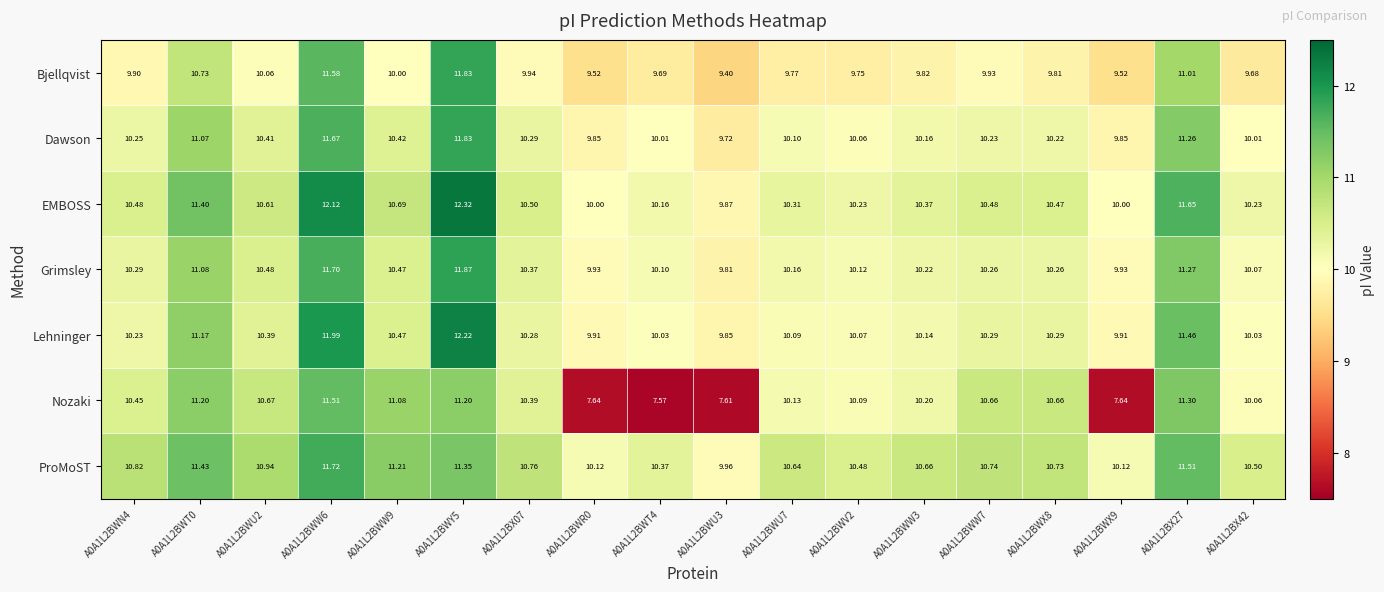

Which series has the largest total across all categories?

ProMoST